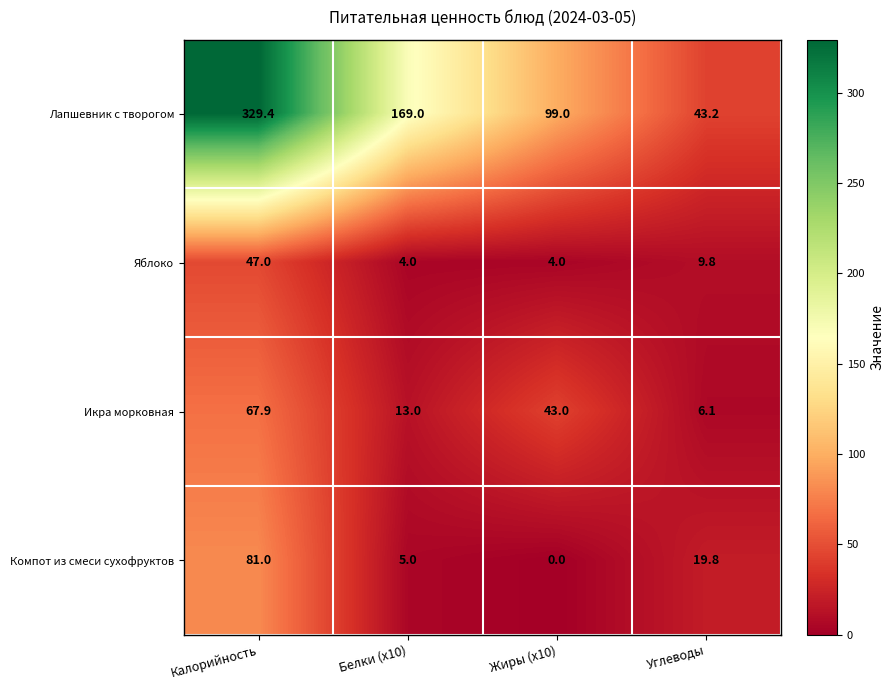

At which category is the sum across all series the highest?

Калорийность